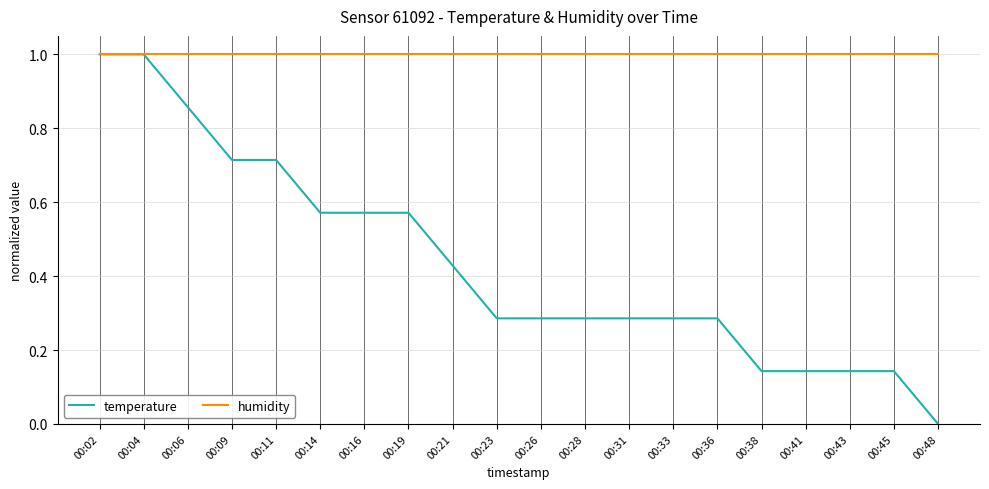

Rank the series at 00:45 from highest to lowest value.

humidity, temperature